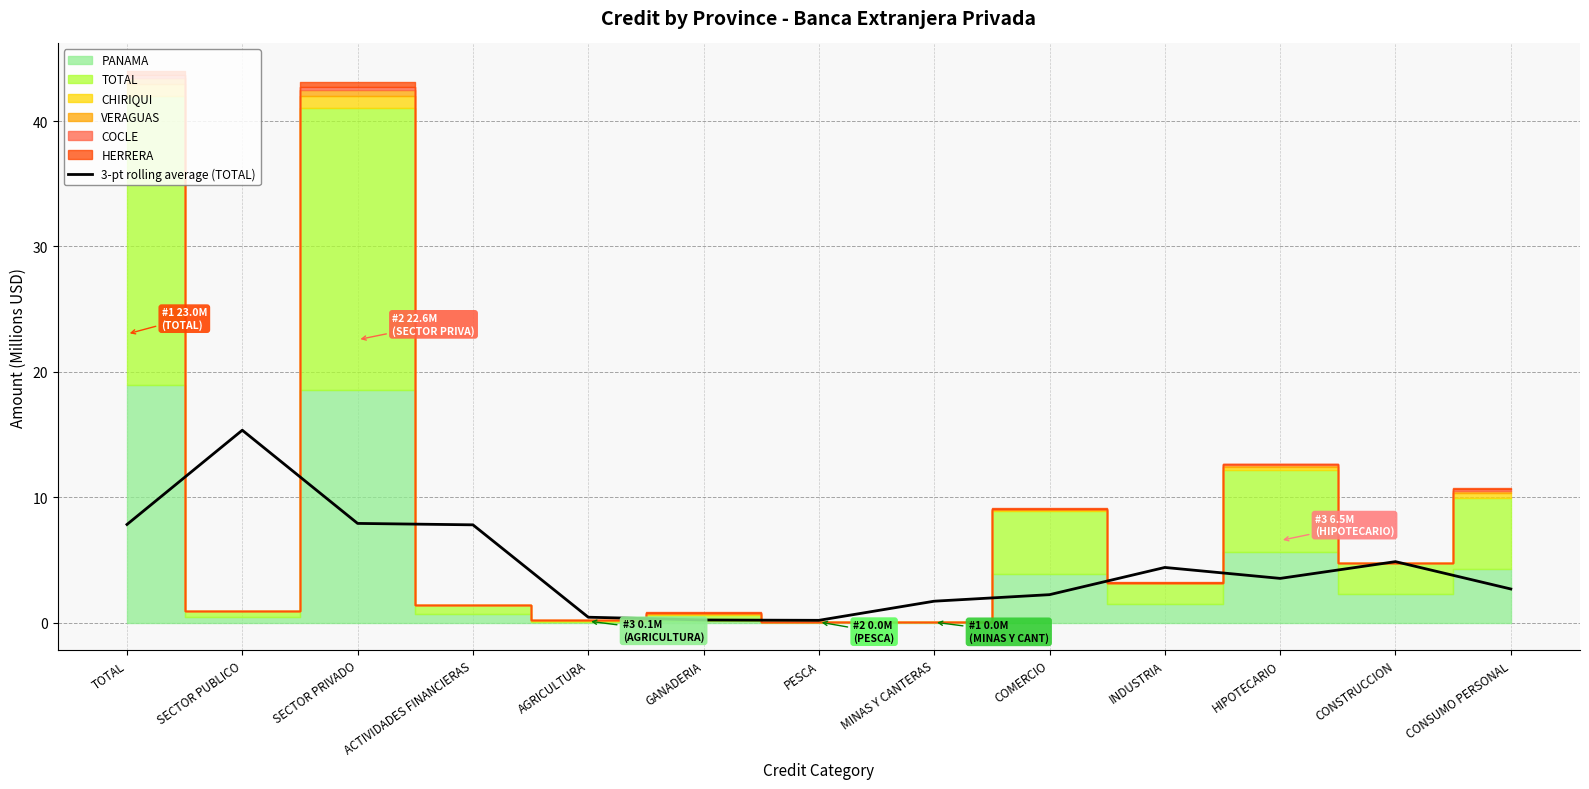

At which category does the data reach its first local valley?

PESCA